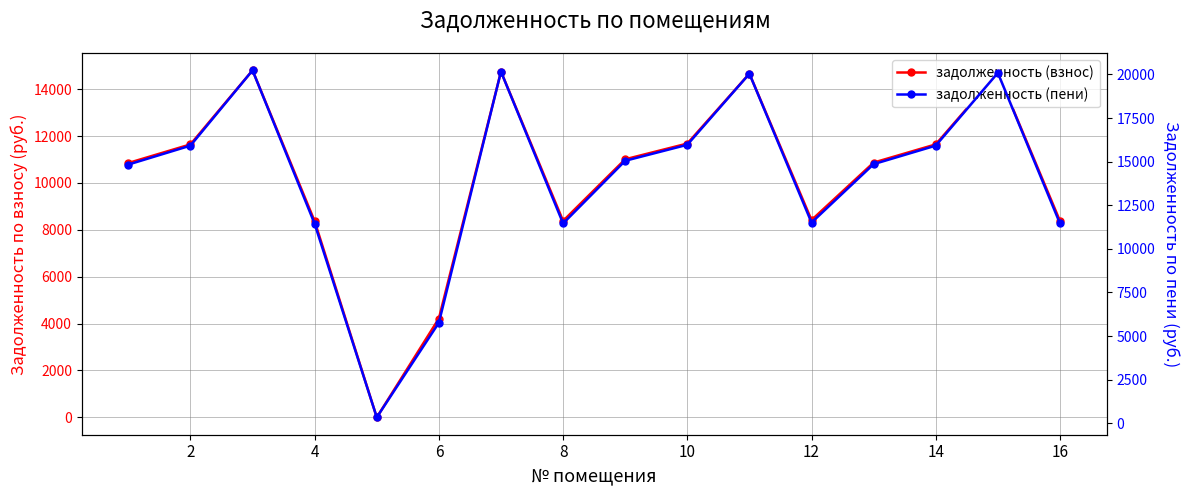

True or false: задолженность (пени) has more than 0 points higher than both neighbors.

True